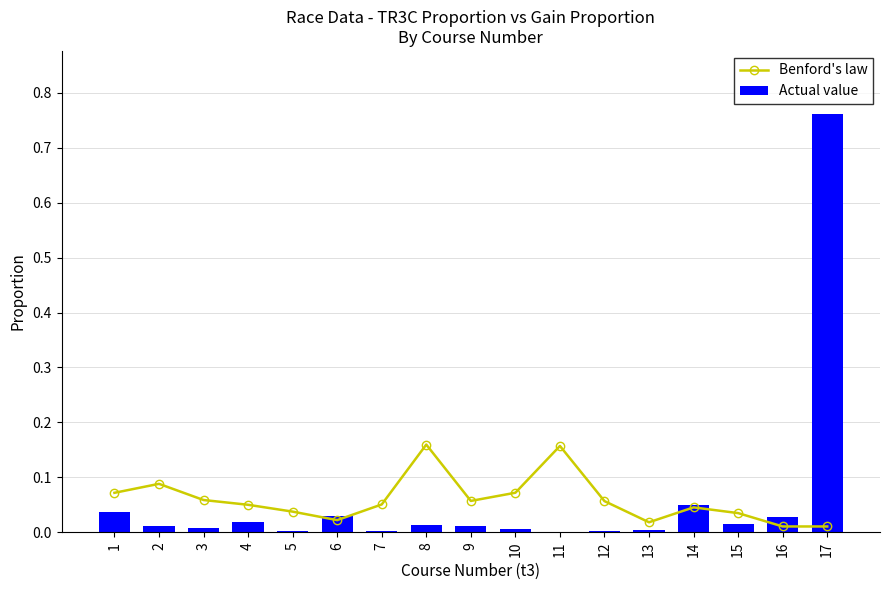

The value of Actual value at 14 is 0.0. True or false?

True